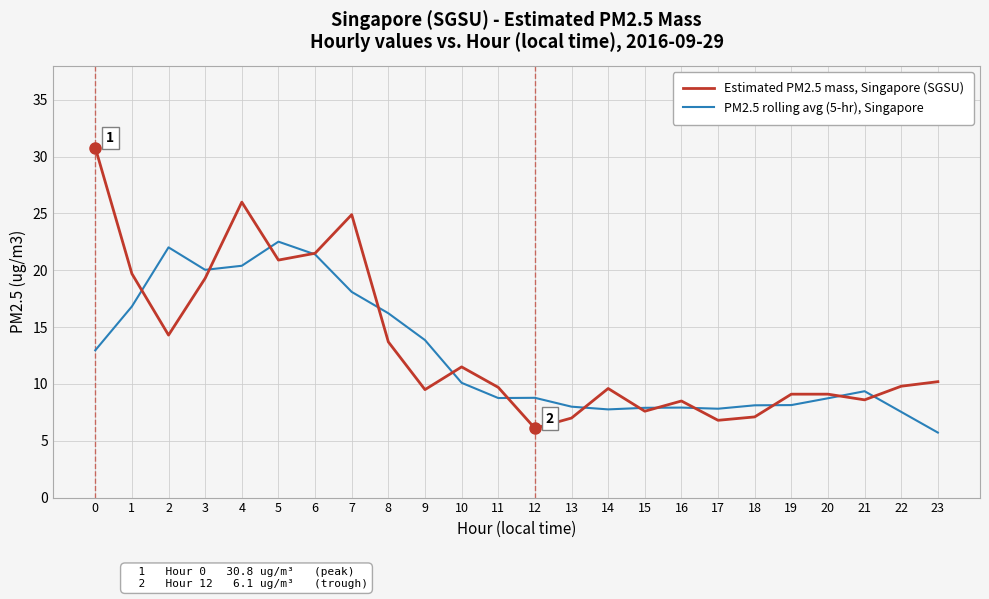

List the series in order of their peak value, highest first.

Estimated PM2.5 mass, Singapore (SGSU), PM2.5 rolling avg (5-hr), Singapore